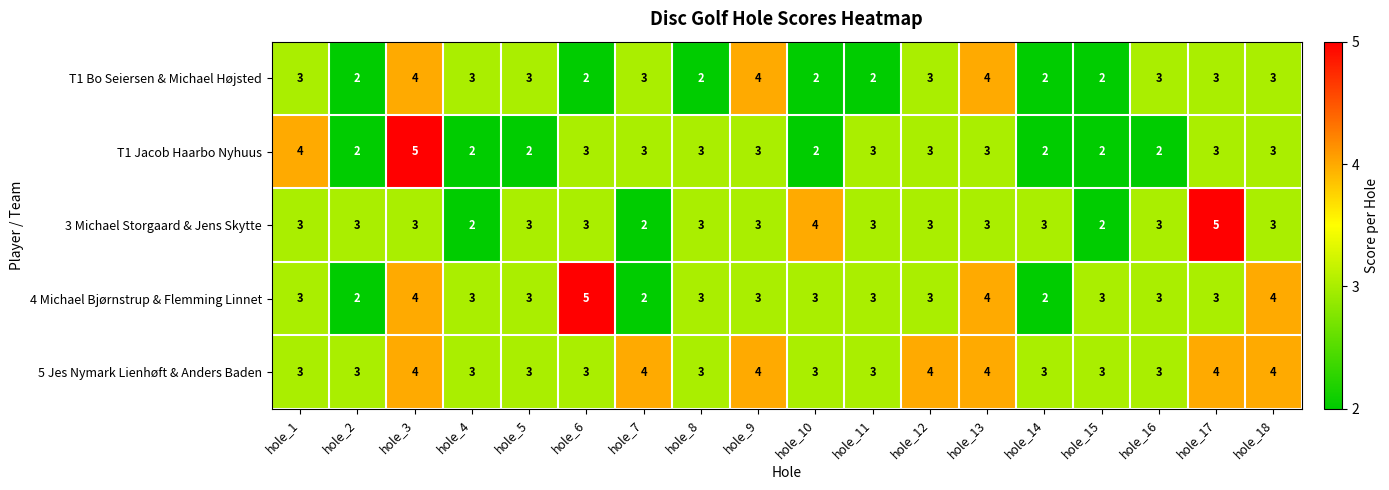

Count the T1 Bo Seiersen & Michael Højsted values in the range 2 to 3.

15